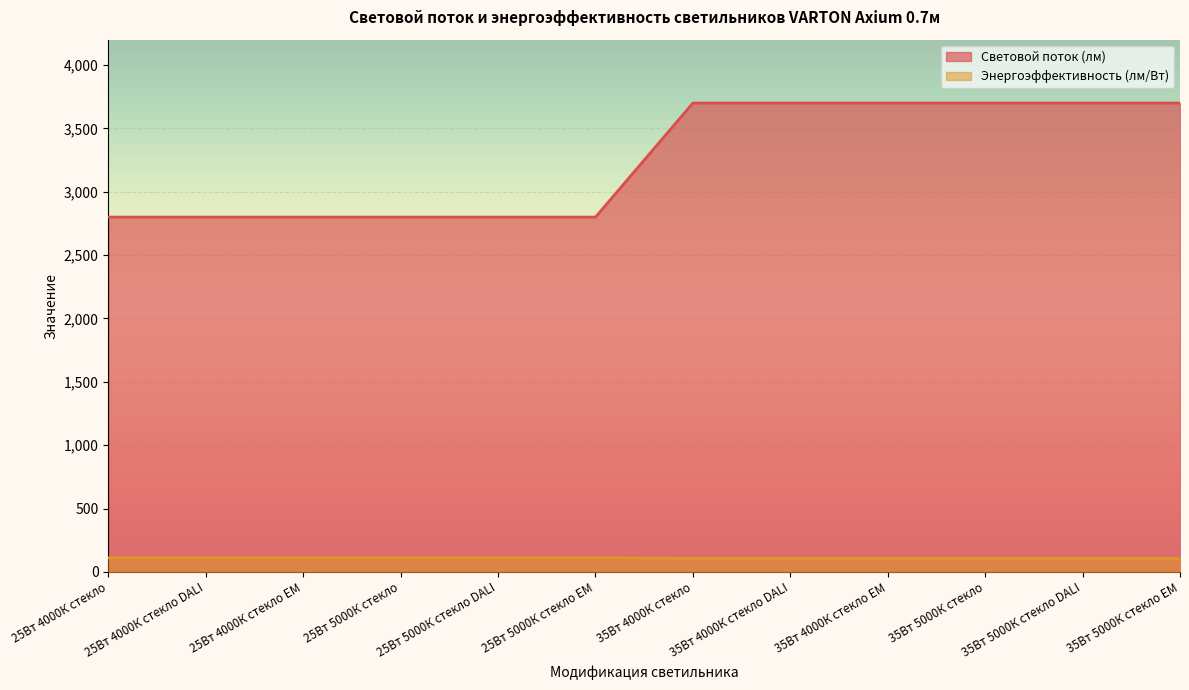

Reading right to left, extract all data points from this chart.

Световой поток (лм): 3700	3700	3700	3700	3700	3700	2800	2800	2800	2800	2800	2800
Энергоэффективность (лм/Вт): 106	106	106	106	106	106	112	112	112	112	112	112